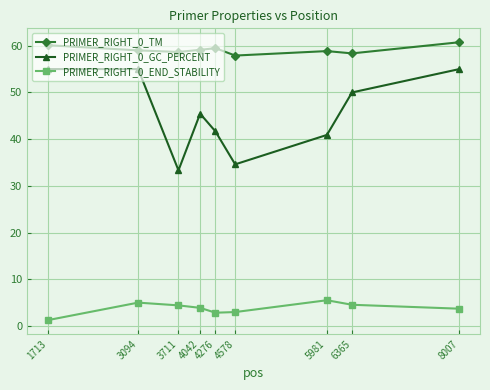

Count the number of categories in the chart.

9